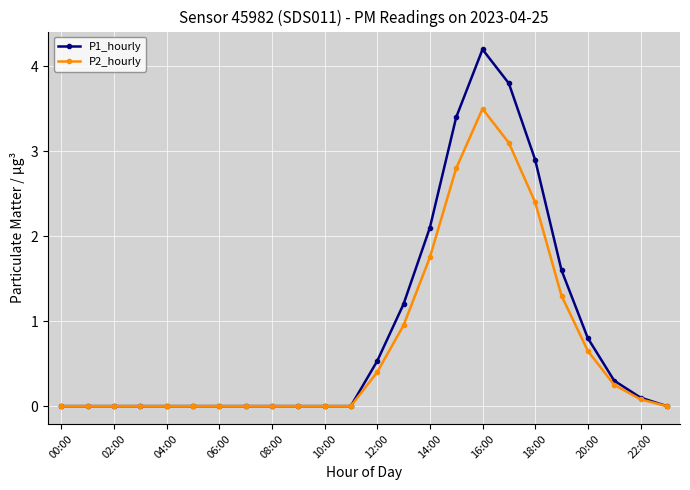

What is the highest value of the P1_hourly series?

4.2